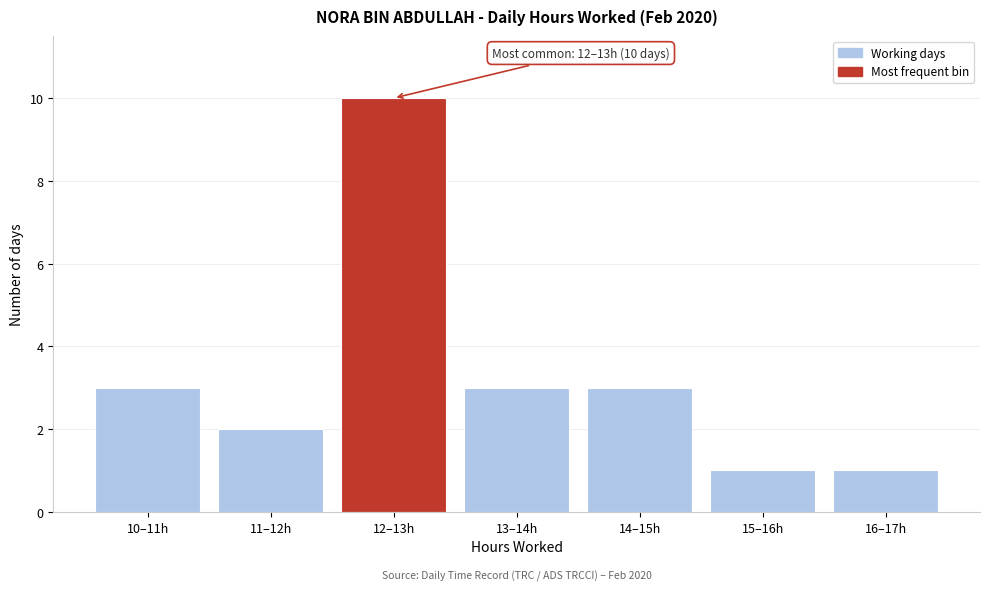

Reading left to right, what are all the values shown in this chart?

3	2	10	3	3	1	1